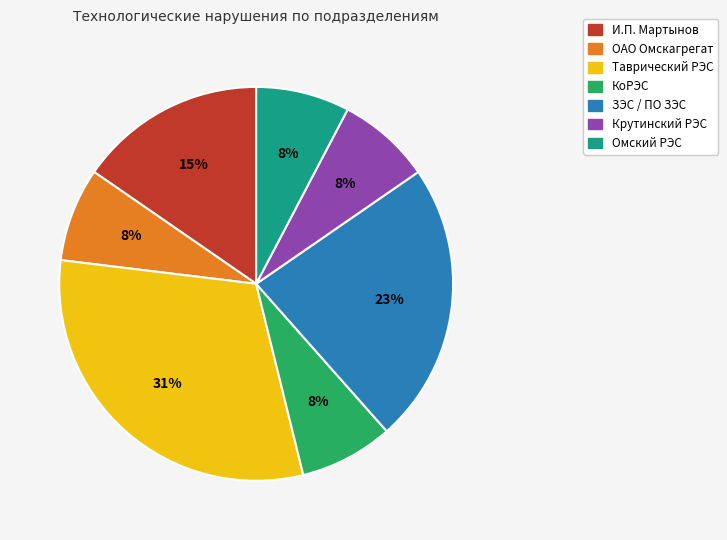

True or false: Омский РЭС accounts for 8% of the total.

True